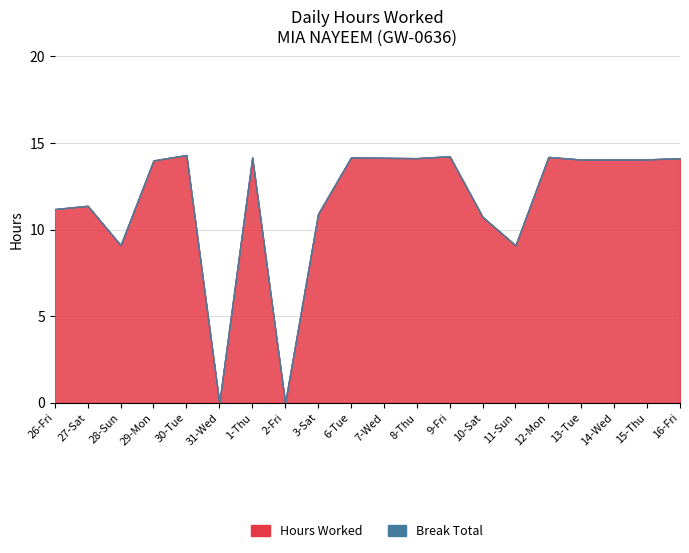

Which series has the largest total across all categories?

Hours Worked